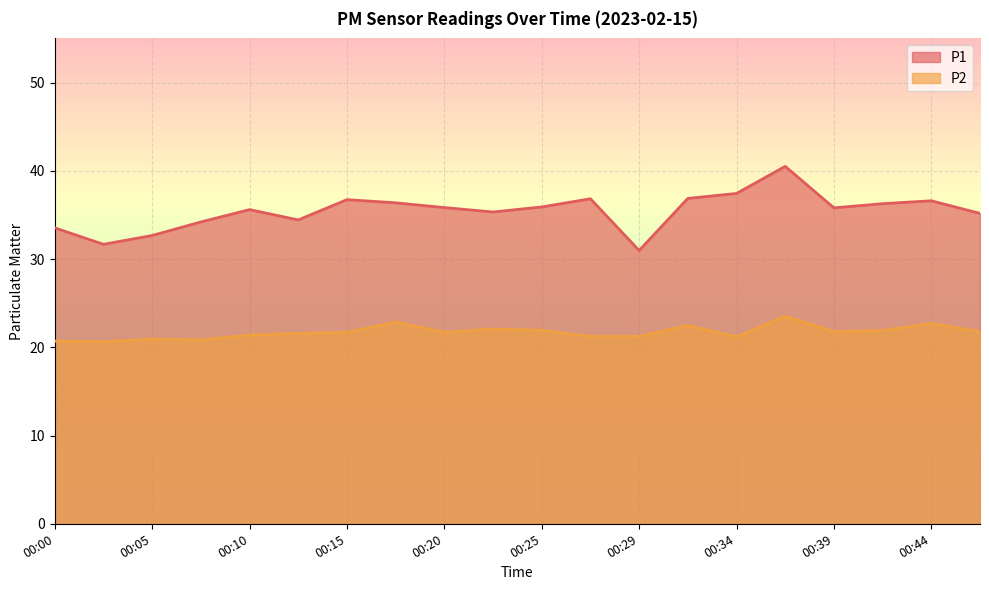

Between 00:10 and 00:15, which series saw the biggest shift?

P1